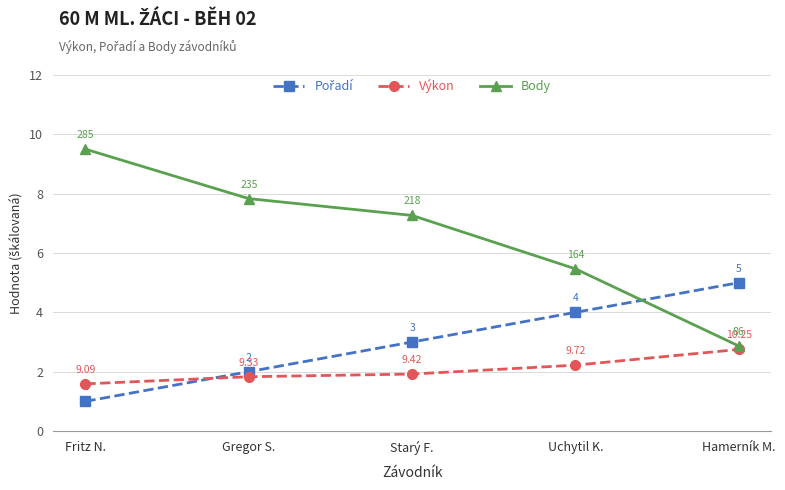

What position from the right is Hamerník M.?

1